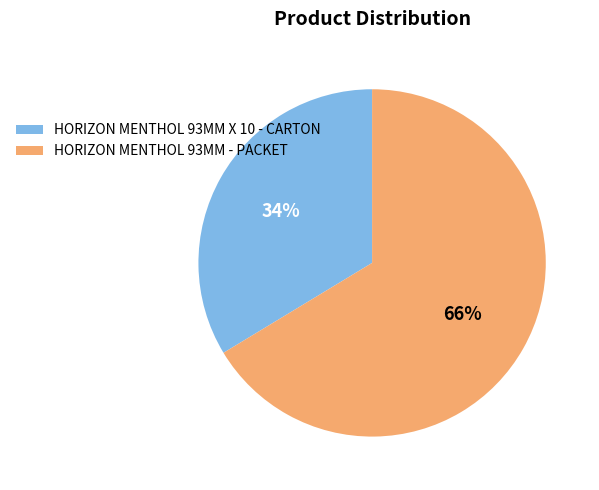

To the nearest percent, what is the combined percentage of HORIZON MENTHOL 93MM X 10 - CARTON and HORIZON MENTHOL 93MM - PACKET?

100%